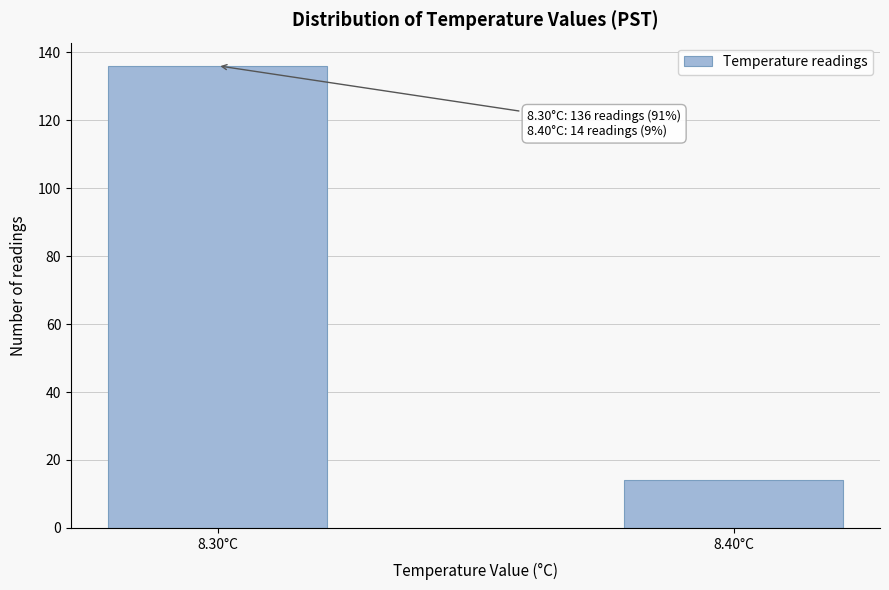

Reading right to left, what are all the values shown in this chart?

8.40°C=14	8.30°C=136